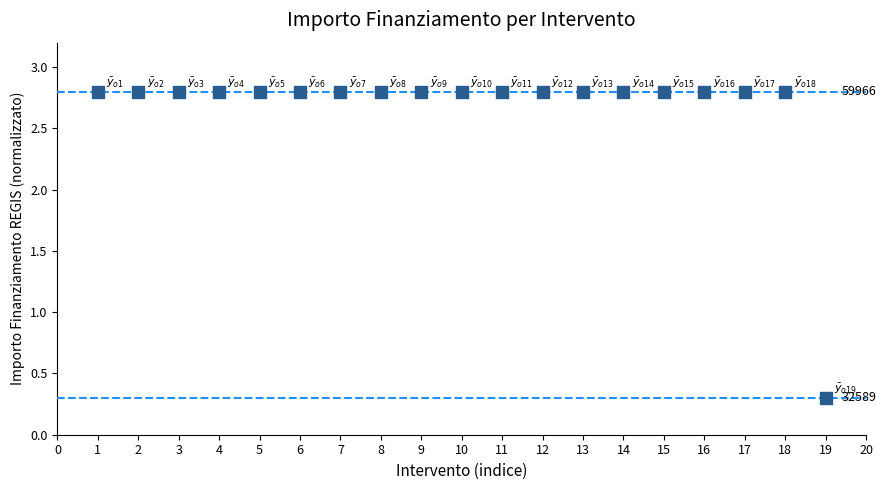

What is the range of X values (max minus min)?

18.0